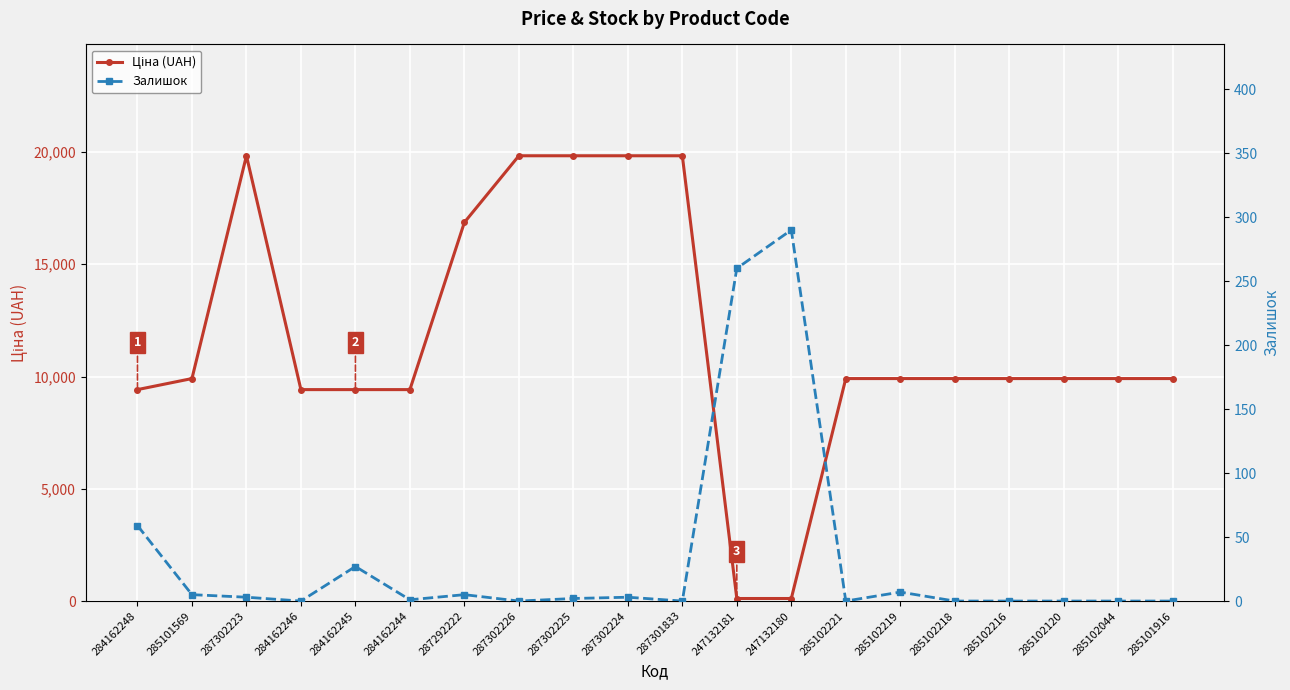

What is the sum of all Залишок values?

662.0